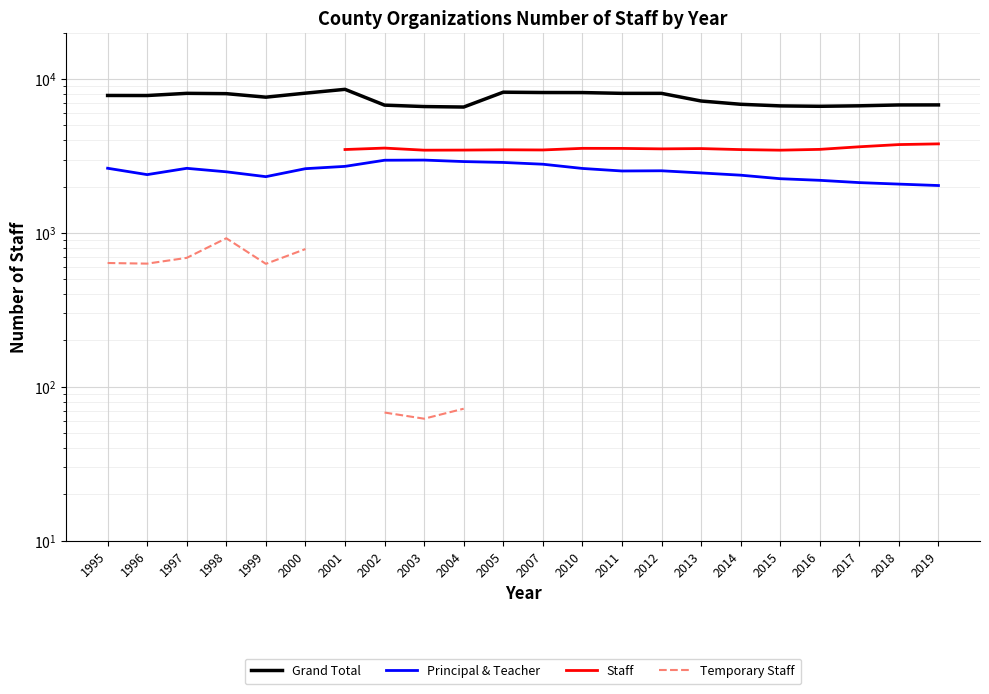

True or false: Grand Total has a value of 11975.4 at 1998.

False